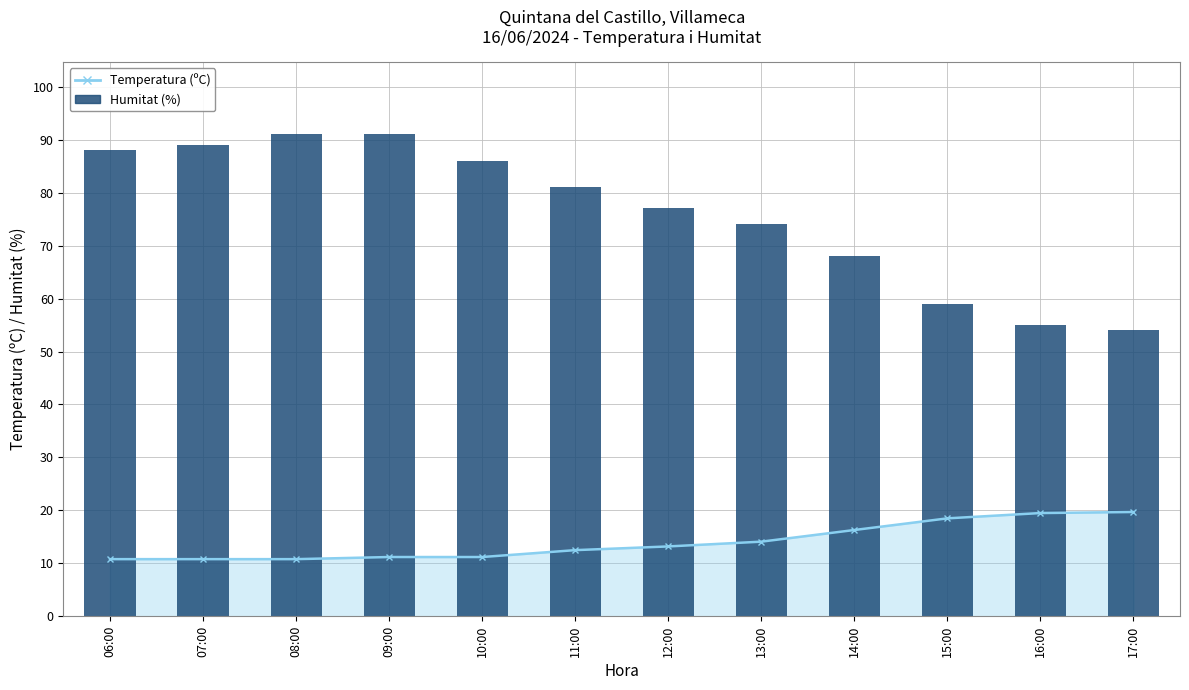

Where is the data nearest to the value 72?

13:00